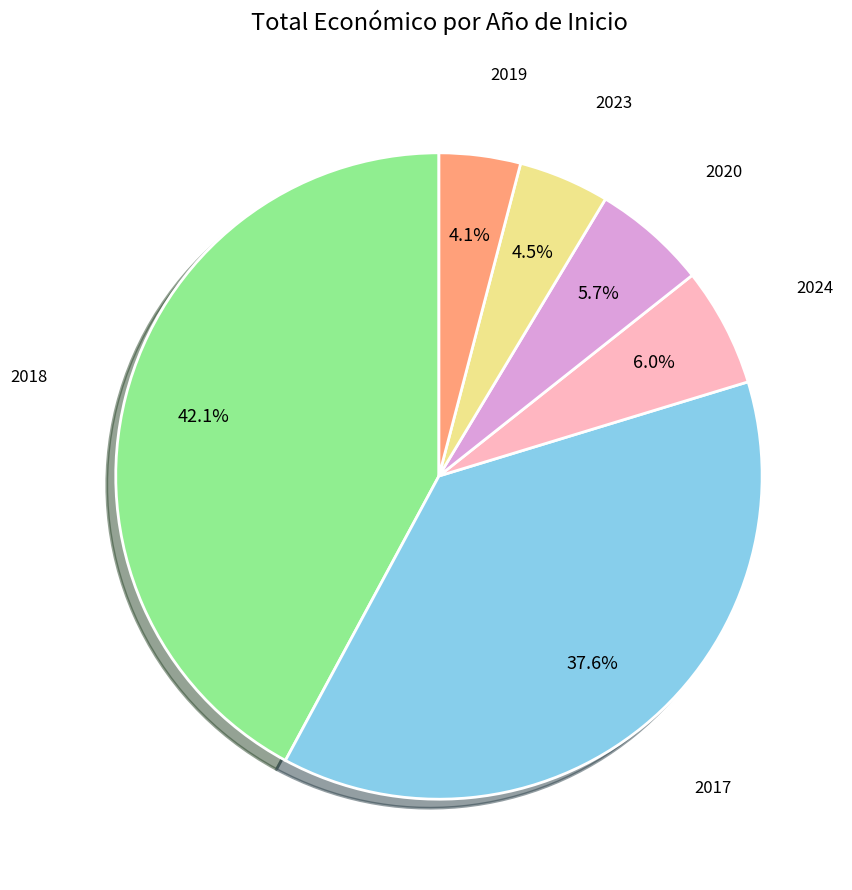

How much of the chart is everything except 2024?

94.0%